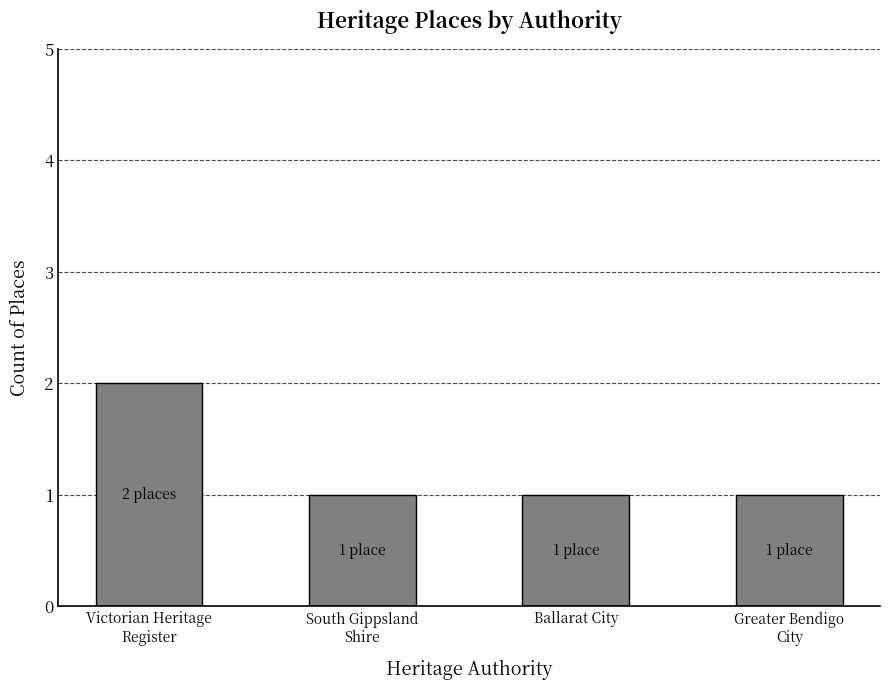

What is the change in value from Victorian Heritage
Register to South Gippsland
Shire?

-1